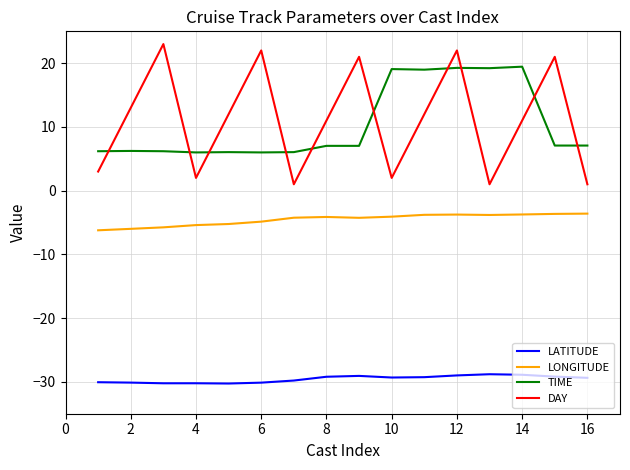

Which series has the largest total across all categories?

DAY